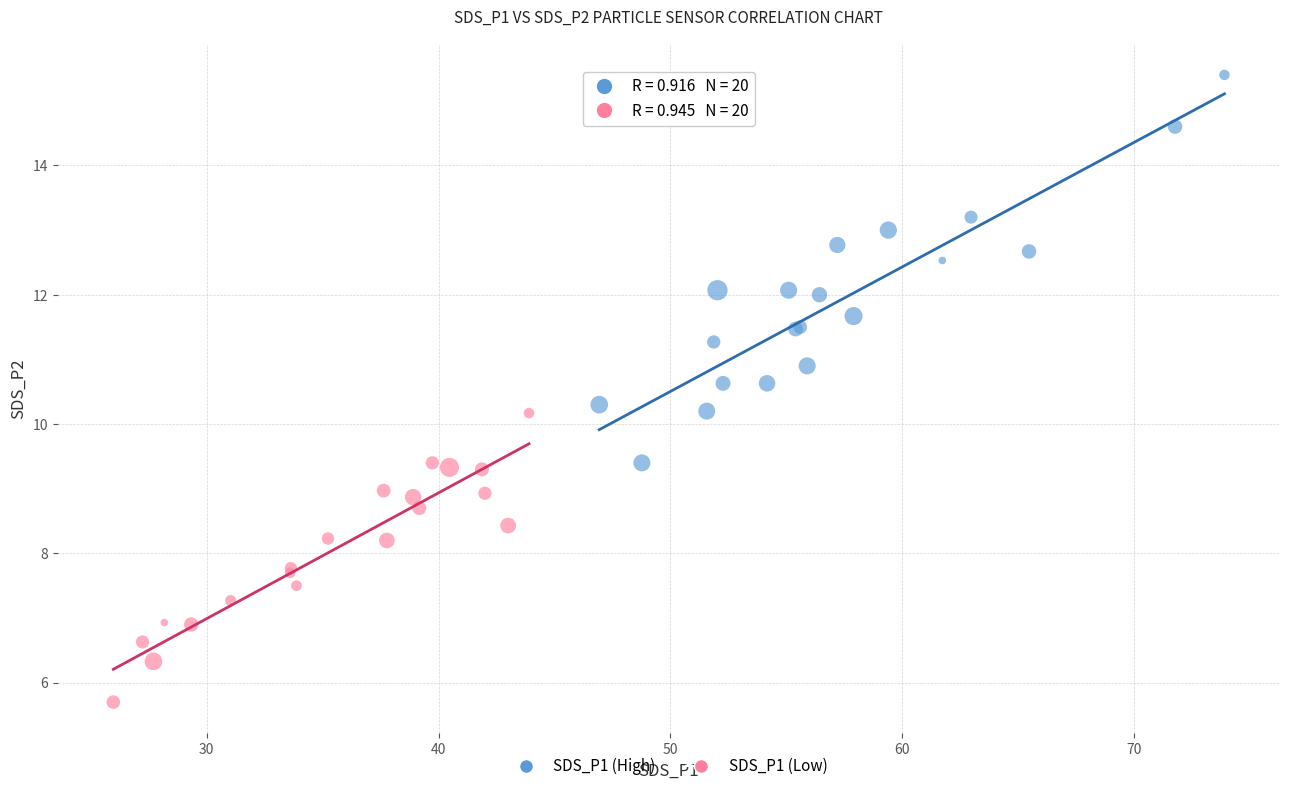

What are all the series names shown in the legend?

SDS_P1 (High), SDS_P1 (Low)